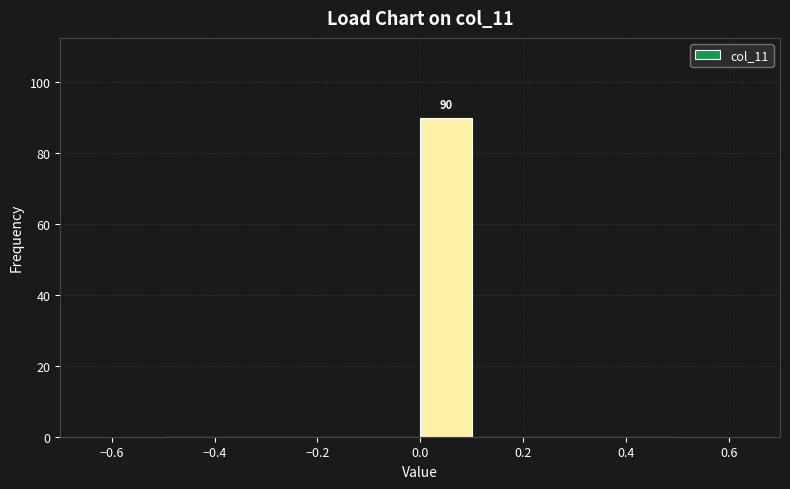

Which range on the x-axis has the tallest bar?

0.0 to 0.1